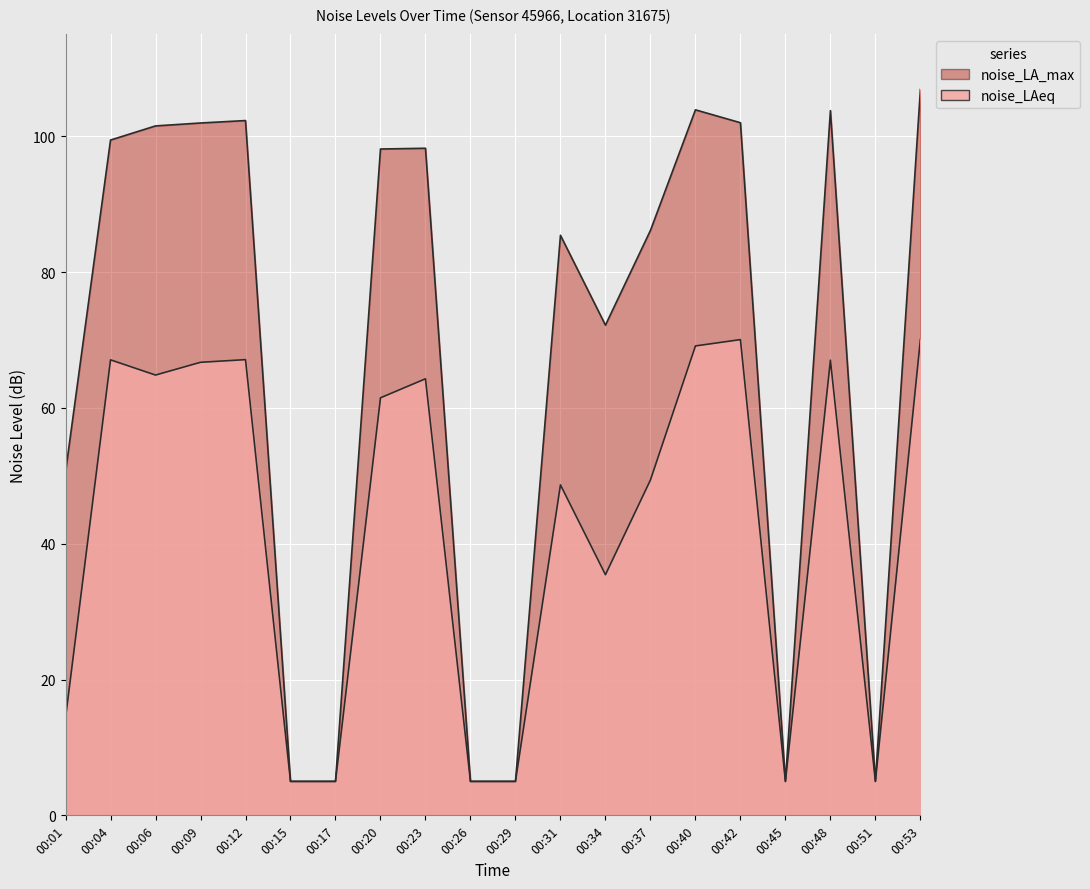

Is it true that noise_LA_max equals 5.0 at 00:45?

True